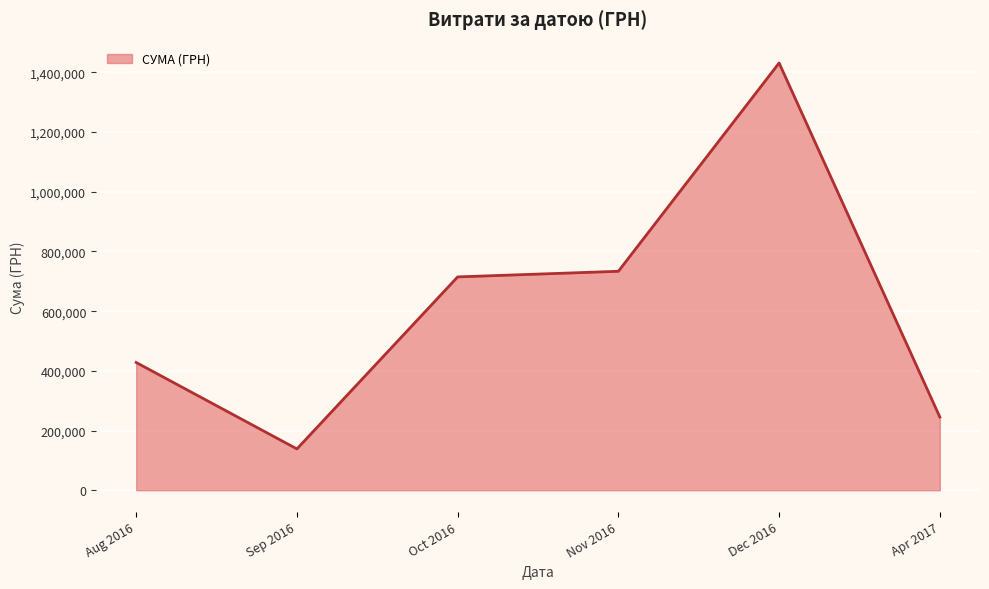

What is the change in value from Oct 2016 to Apr 2017?

-469585.7